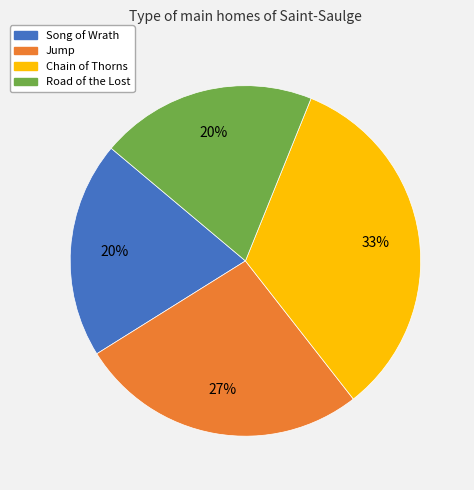

To the nearest percent, what is the average slice percentage?

25%